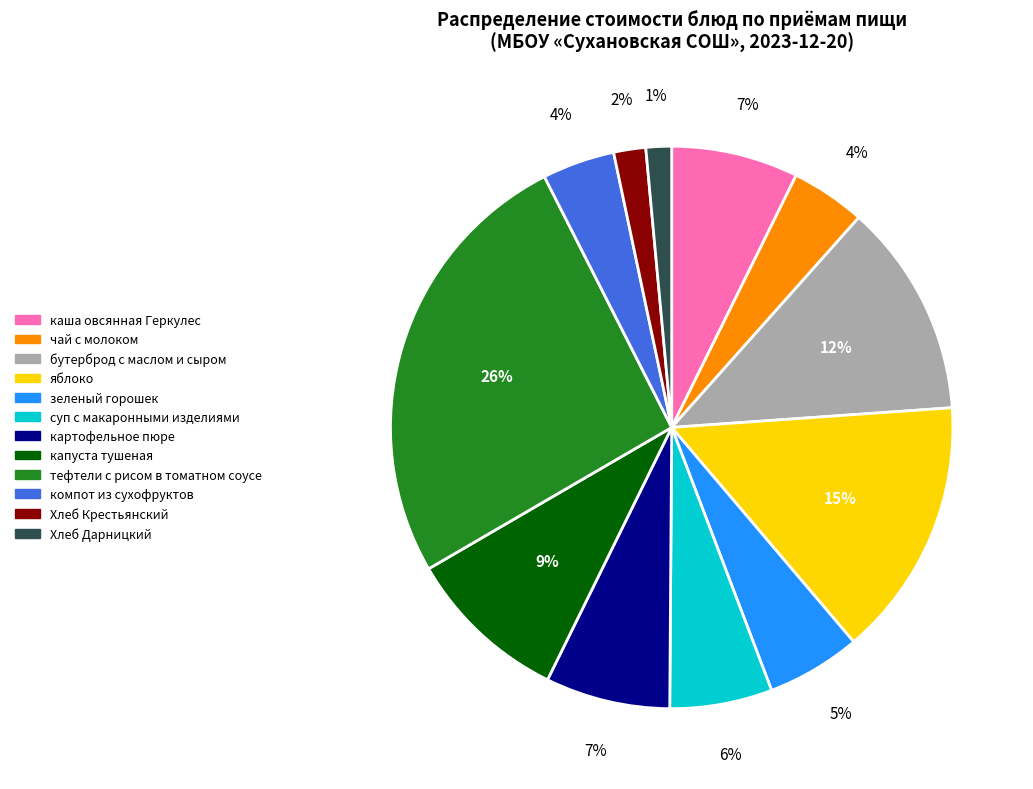

How many slices are in this pie chart?

12